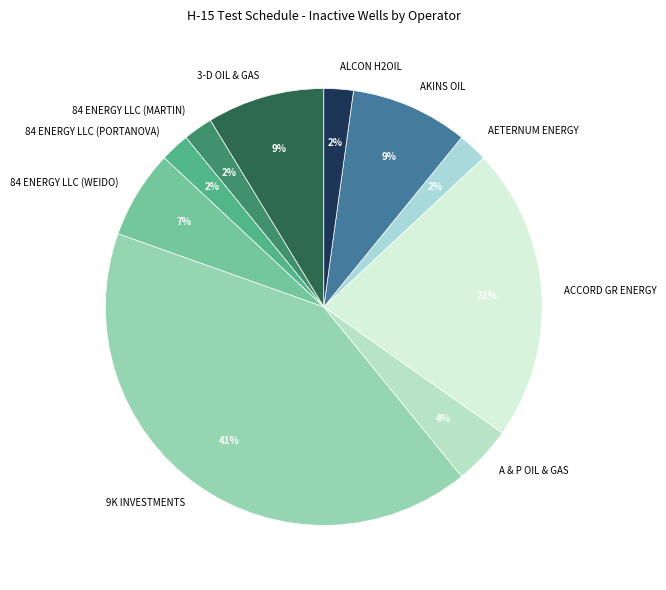

To the nearest percent, what is the average slice percentage?

10%